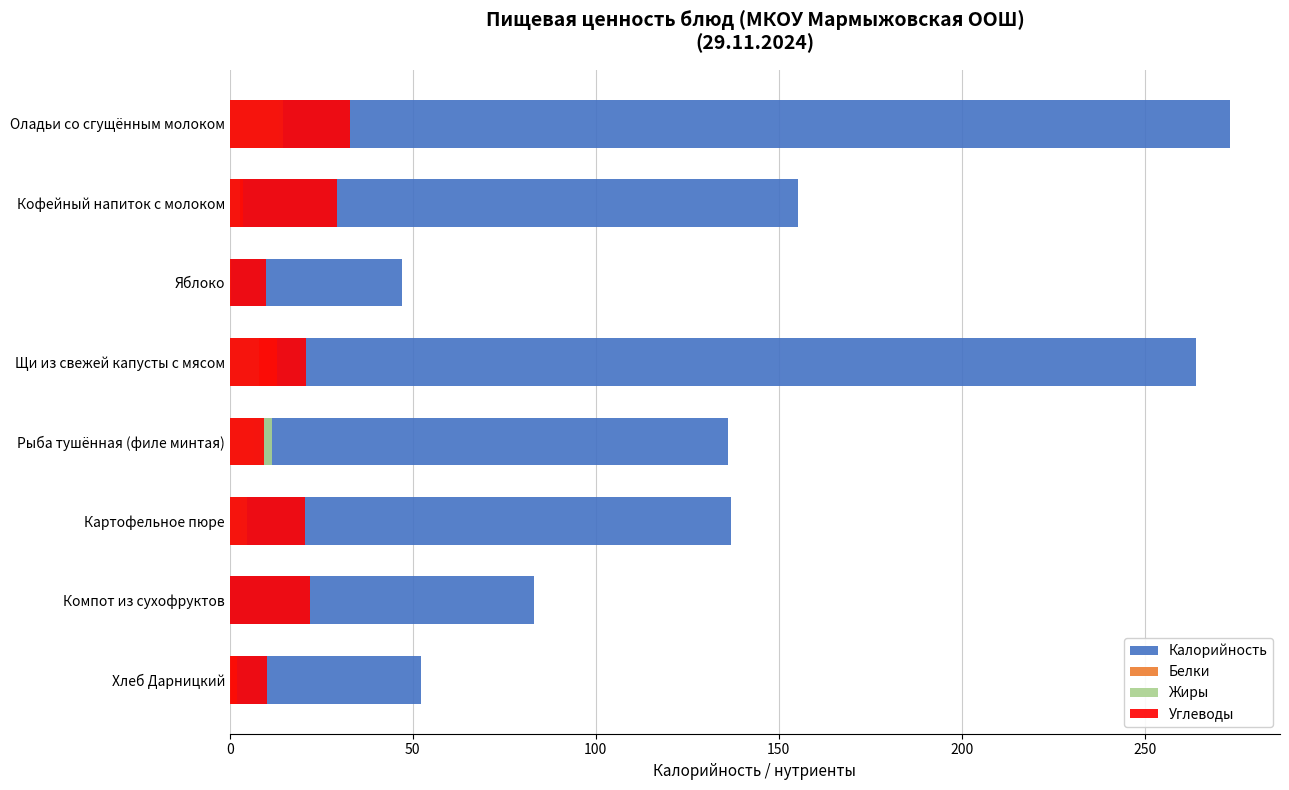

The value of Жиры at Кофейный напиток с молоком is 2.7. True or false?

True